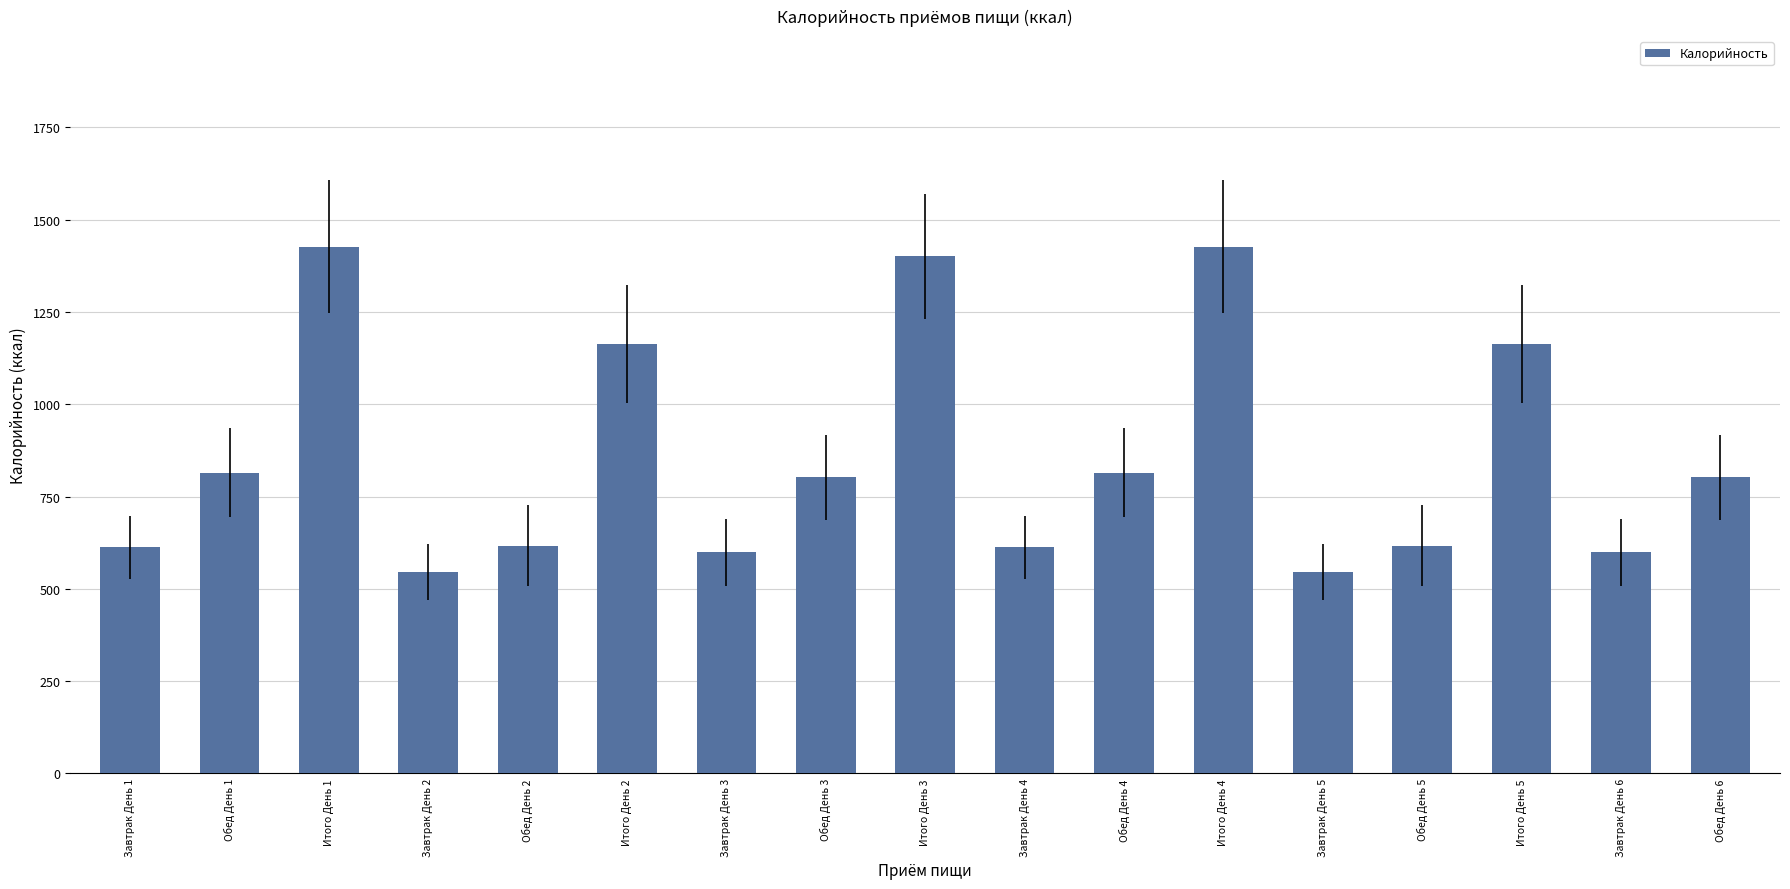

What is the difference between the maximum and second lowest values?

881.4